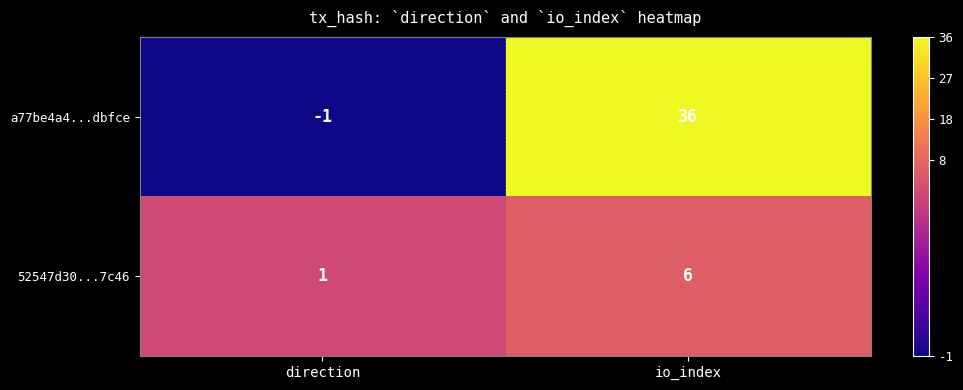

At which category is the sum across all series the highest?

io_index